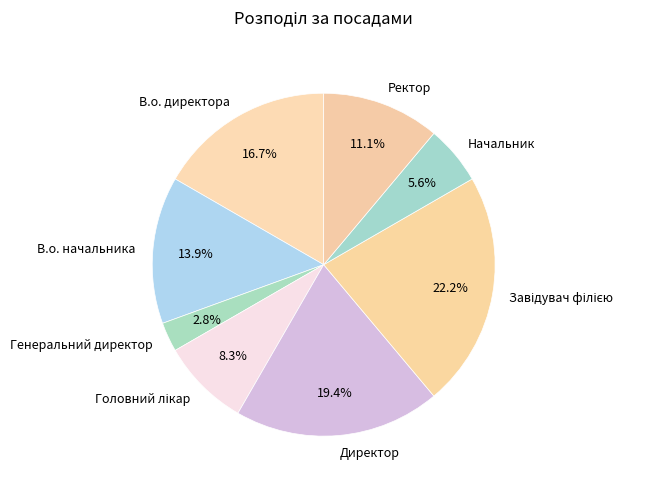

Does any single category account for the majority?

No